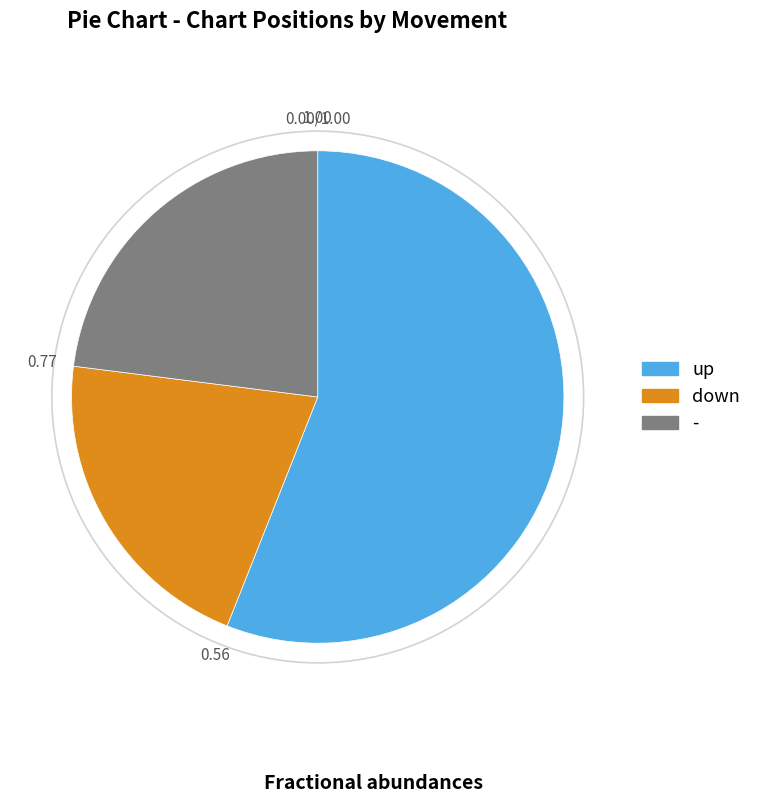

What is the largest slice in the pie chart?

up